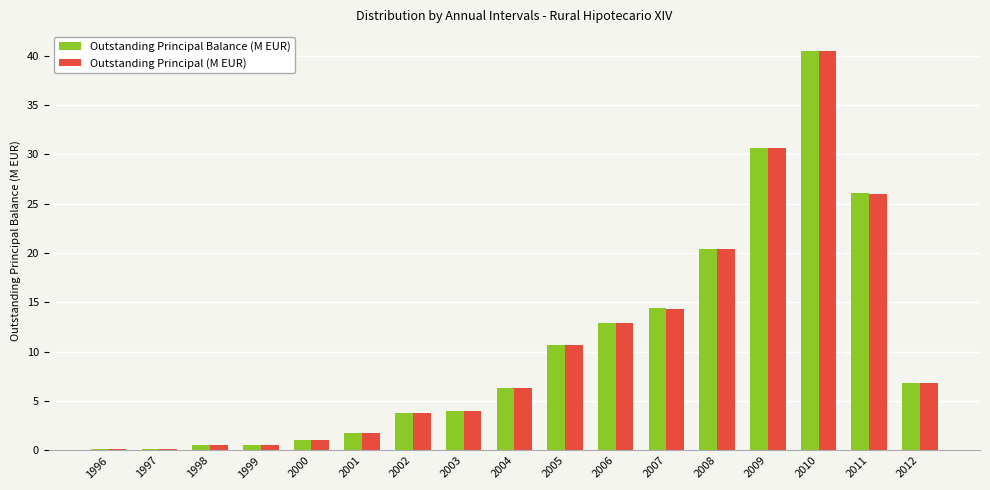

How many groups of bars are there?

17